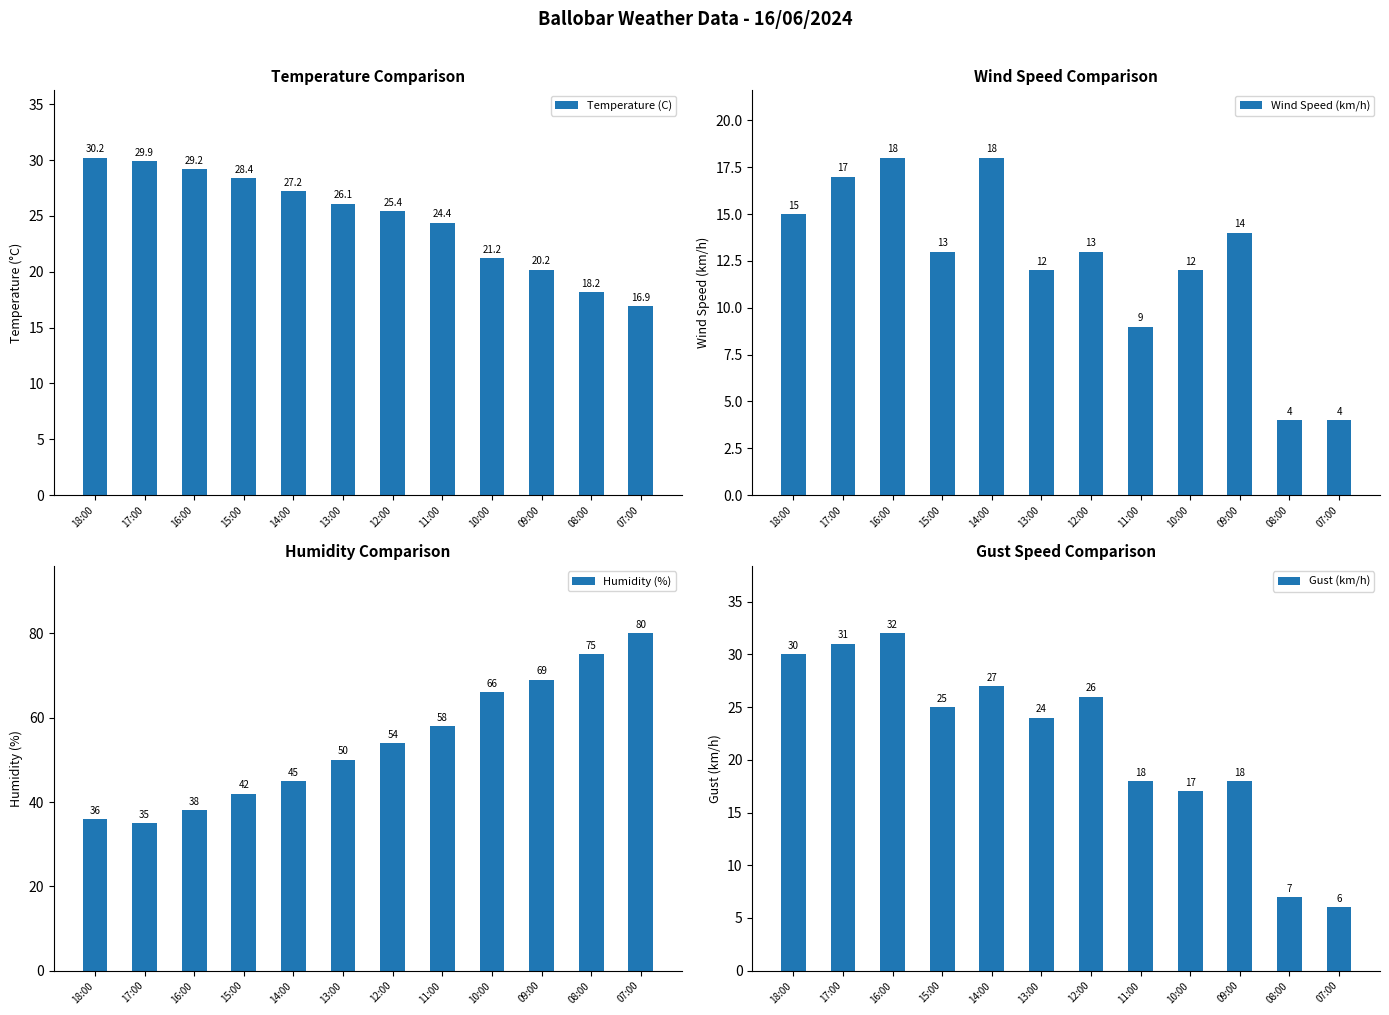

How many values in the Temperature (C) series are below 26?

6